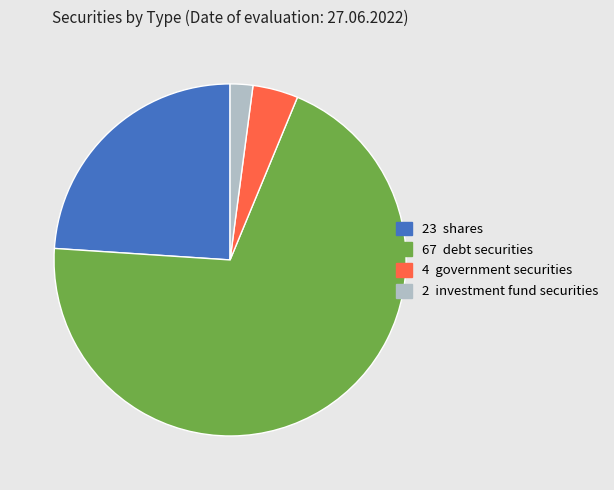

Does any single category account for the majority?

Yes